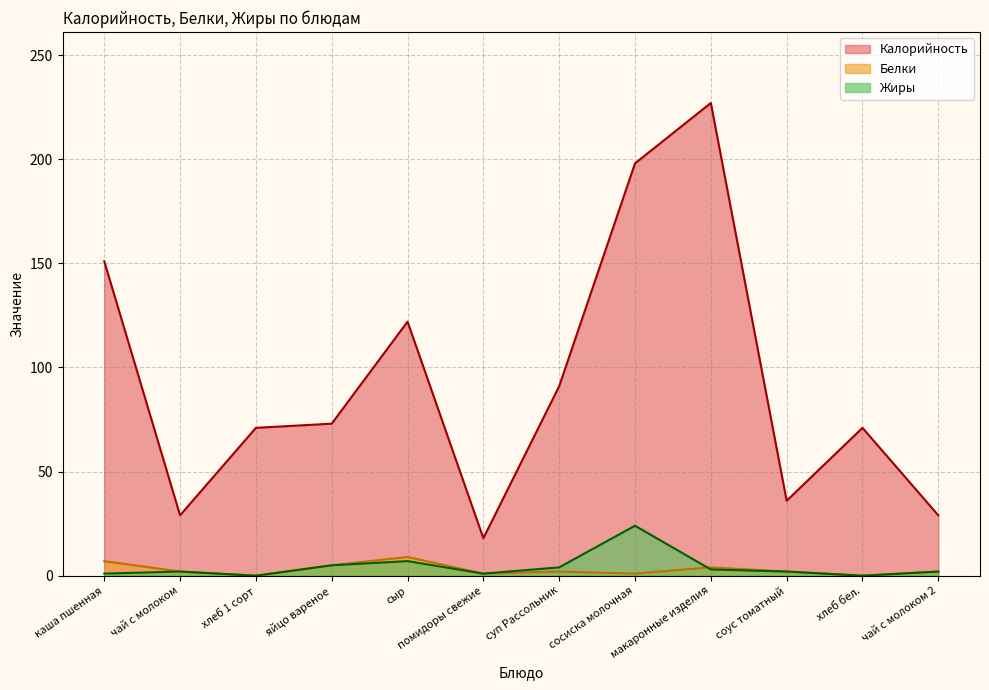

True or false: Калорийность and Белки intersect in this chart.

False